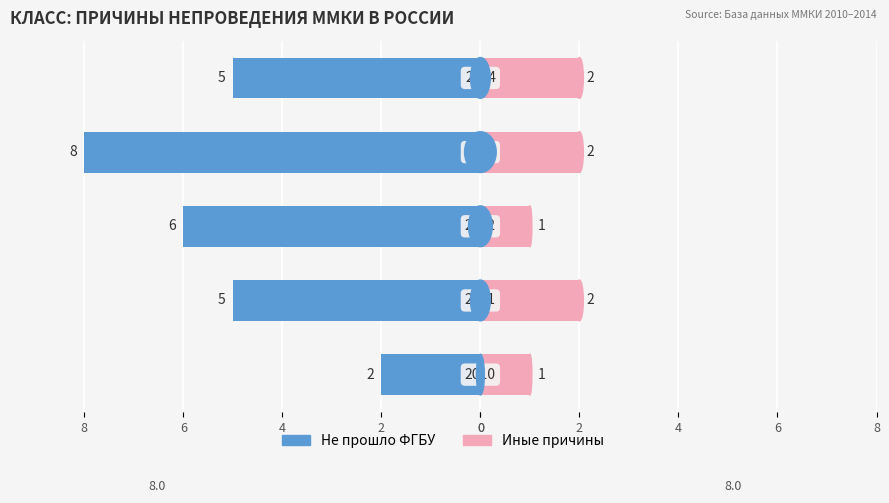

What is the value of the Не прошло ФГБУ bar at the 4th from the left?

-8